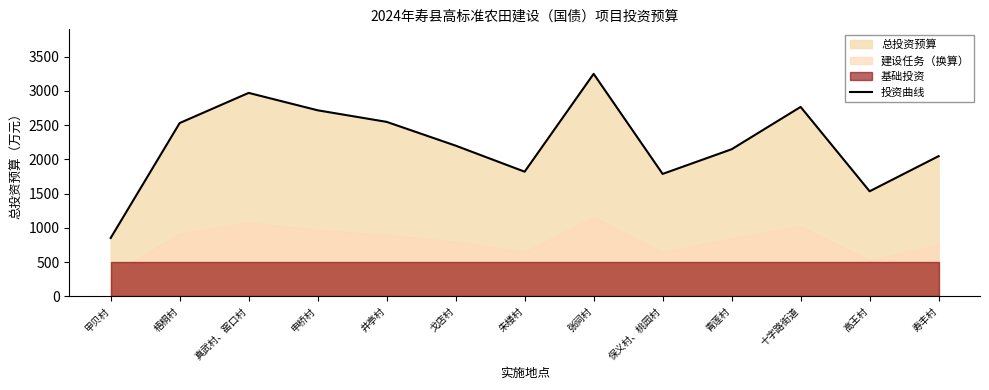

What is the change in value from 真武村、窑口村 to 青莲村?

-822.6